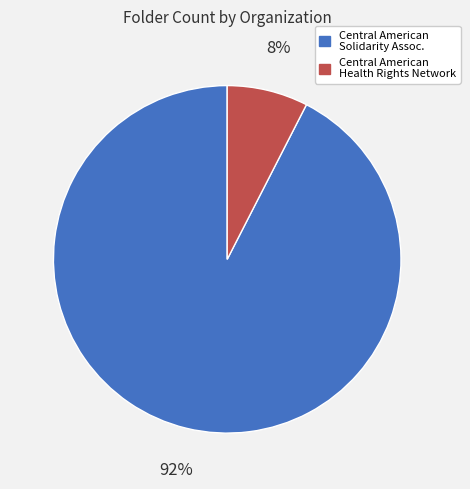

Combined, do Central American Solidarity Assoc. and Central American Health Rights Network account for over 50%?

Yes